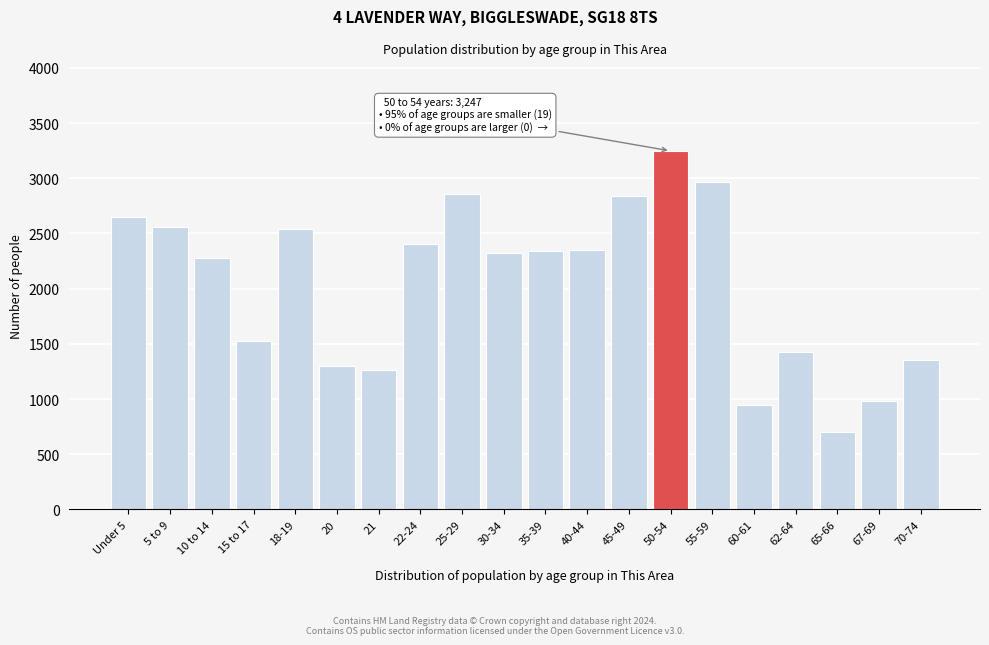

Read the value at 35-39.

2345